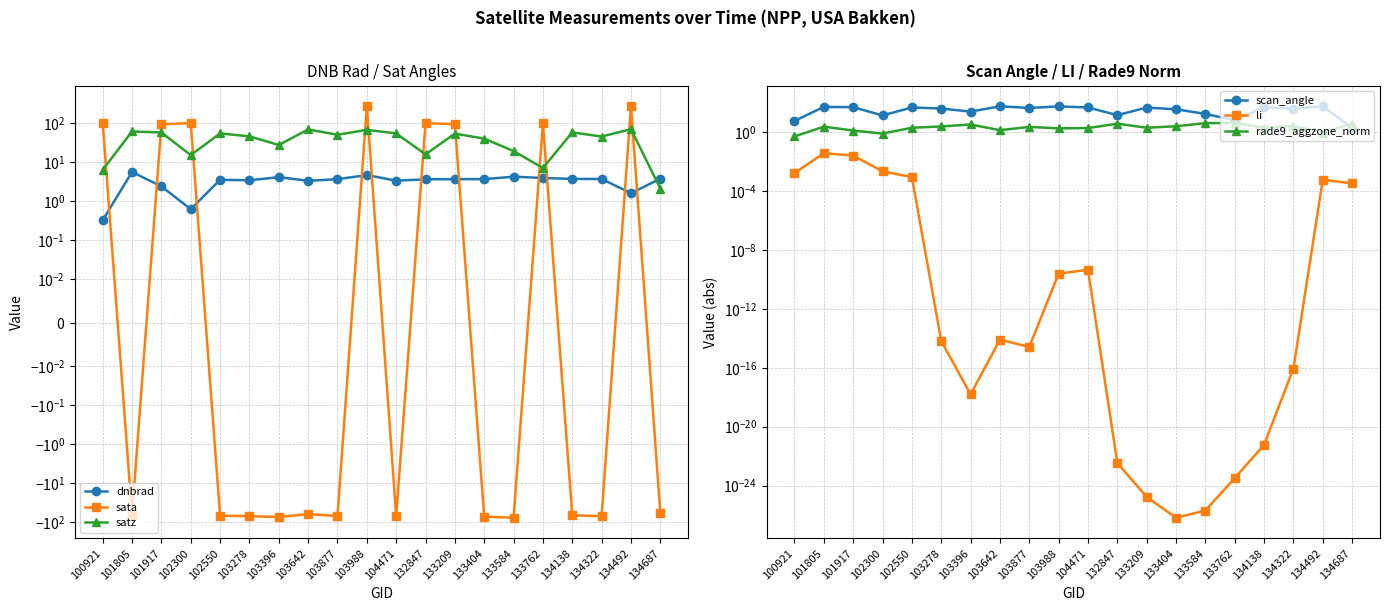

Reading left to right, list all the values displayed in this chart.

dnbrad: 0.3	5.6	2.4	0.6	3.5	3.4	4.1	3.3	3.7	4.7	3.3	3.6	3.7	3.7	4.2	3.9	3.7	3.7	1.6	3.8
sata: 100.9	-64.2	92.6	100.2	-66.9	-69.2	-72.7	-61.2	-68.4	269.3	-67.4	99.3	93.5	-70.8	-75.7	97.6	-65.6	-68.9	268.2	-56.5
satz: 6.4	60.9	57.3	15.1	54.2	45.6	27.4	68.5	50.2	66.9	54.2	15.8	53.7	39.9	19.2	7.0	57.5	45.2	69.6	2.1
scan_angle: 5.6	50.7	48.2	13.3	46.0	39.3	24.1	55.5	42.9	54.6	46.0	13.9	45.5	34.6	16.9	6.2	48.4	38.9	56.1	1.9
li: 0.0	0.0	0.0	0.0	0.0	0.0	0.0	0.0	0.0	0.0	0.0	0.0	0.0	0.0	0.0	0.0	0.0	0.0	0.0	0.0
rade9_aggzone_norm: 0.5	2.3	1.3	0.8	1.9	2.4	3.2	1.3	2.2	1.8	1.9	3.7	2.0	2.5	4.0	4.1	1.9	2.6	0.9	3.8